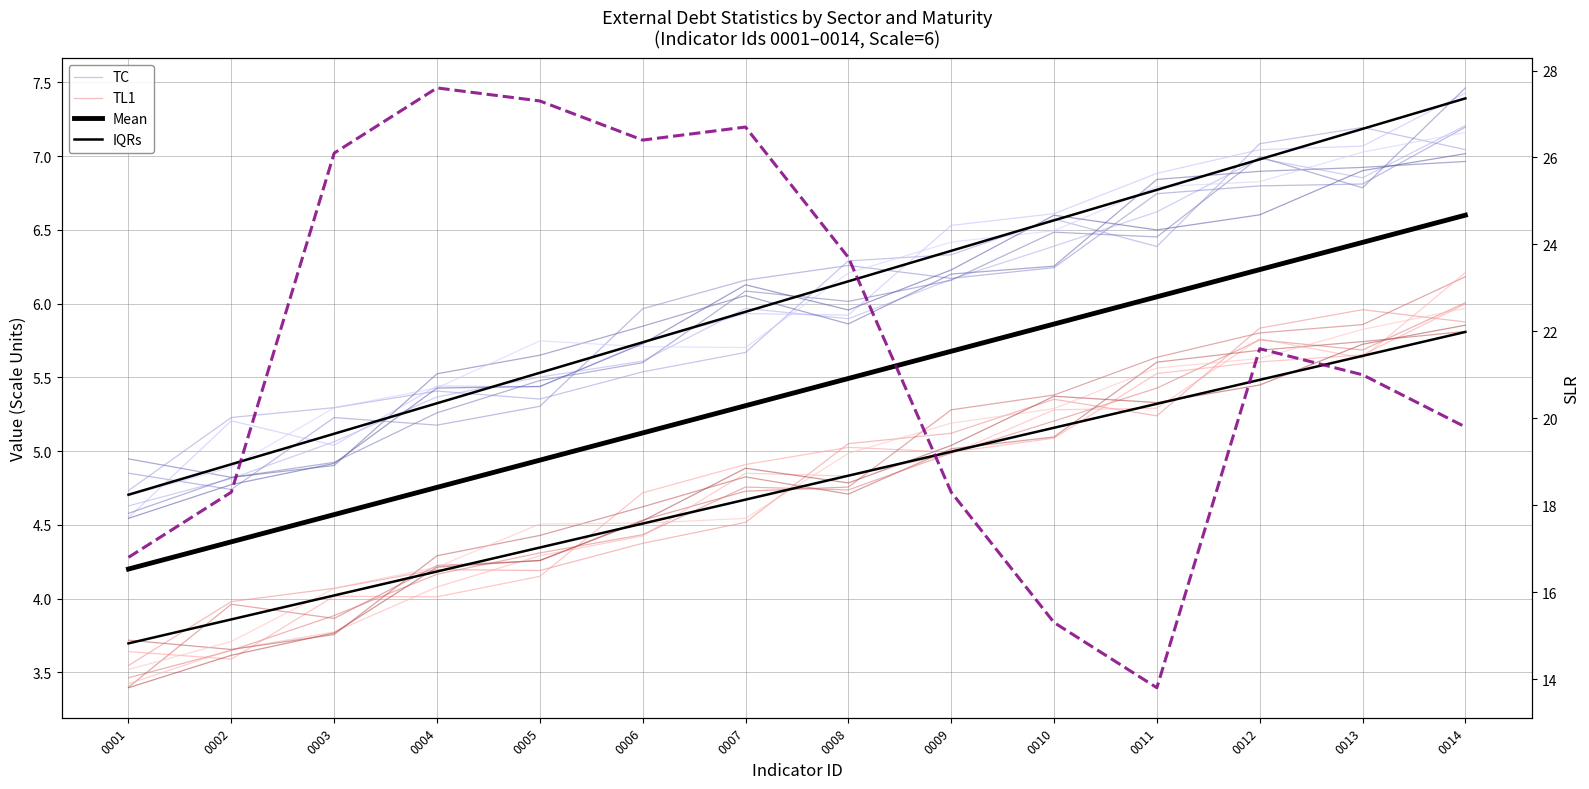

How many lines are shown in the chart?

5